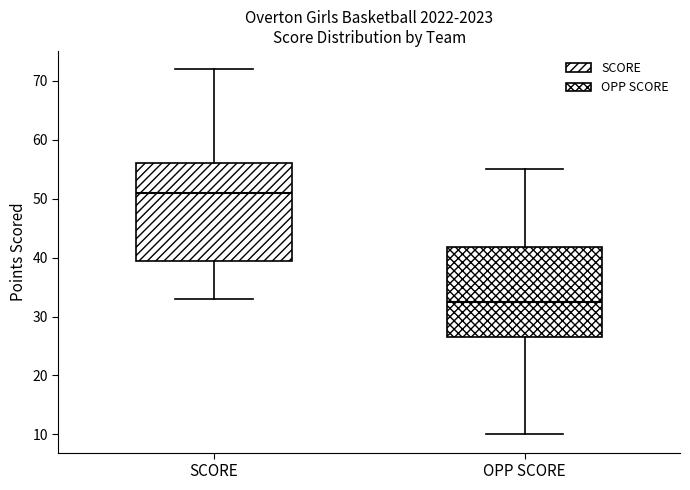

Reading left to right, transcribe this box plot: for each box, give where its median line is, the range the box spans, and where its two whiskers end, as read against the y-axis. The values are not printed on the chart, so give them approximately, as read against the axis.

SCORE: median 51, box 40 to 56, whiskers 33 to 72
OPP SCORE: median 33, box 27 to 42, whiskers 10 to 55